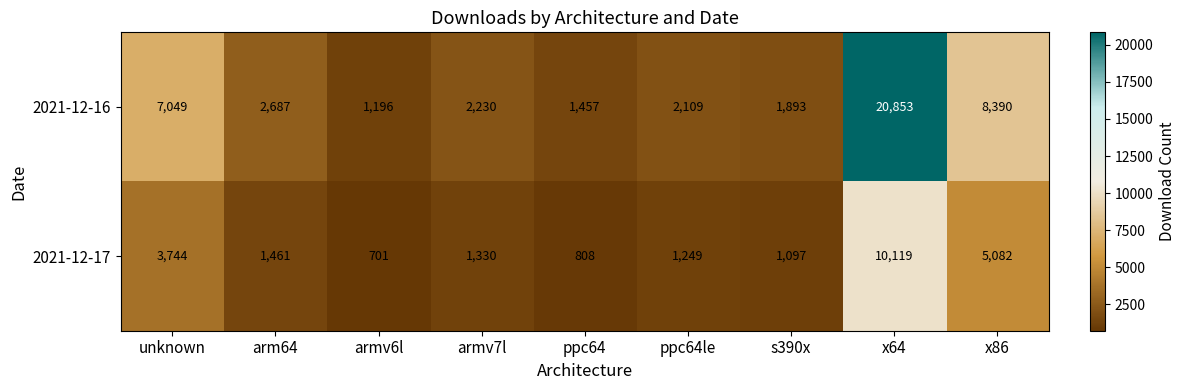

Reading right to left, what are all the values shown in this chart?

2021-12-16: 8390	20853	1893	2109	1457	2230	1196	2687	7049
2021-12-17: 5082	10119	1097	1249	808	1330	701	1461	3744